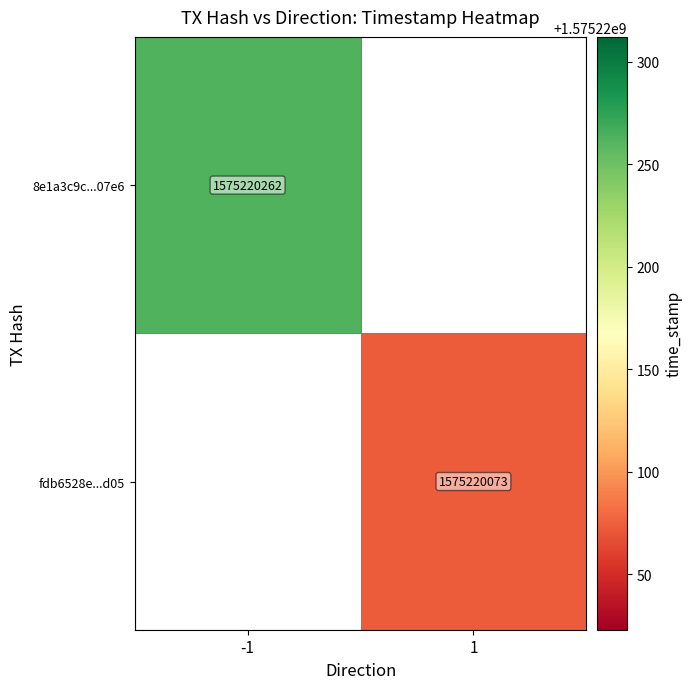

How many data points does each series have?

2